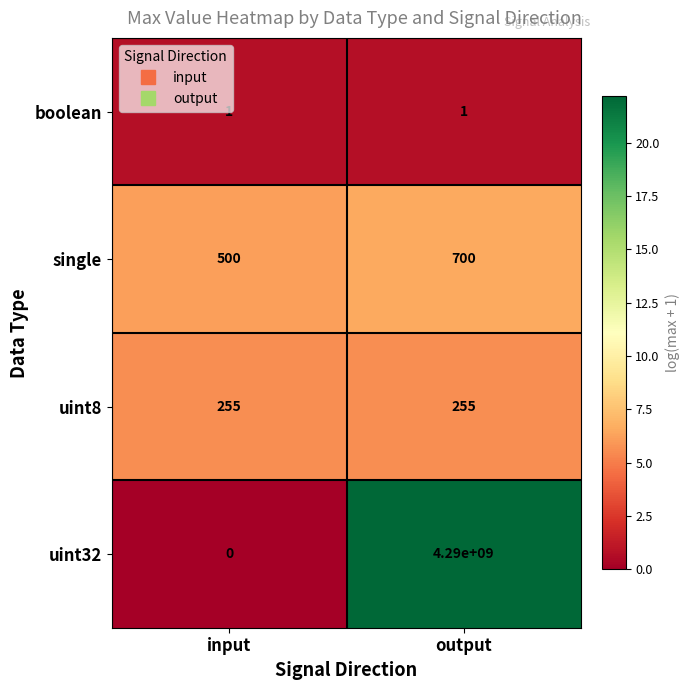

What is the average value of the uint32 series?

2145000000